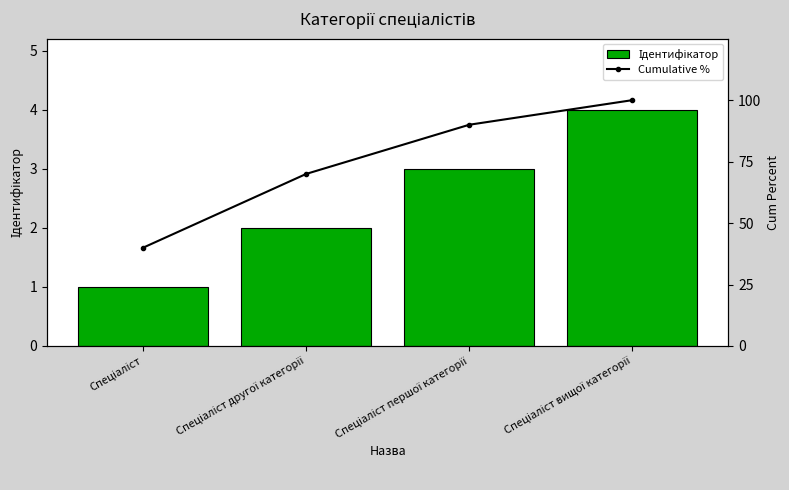

What is the total value across all series at Спеціаліст вищої категорії?

104